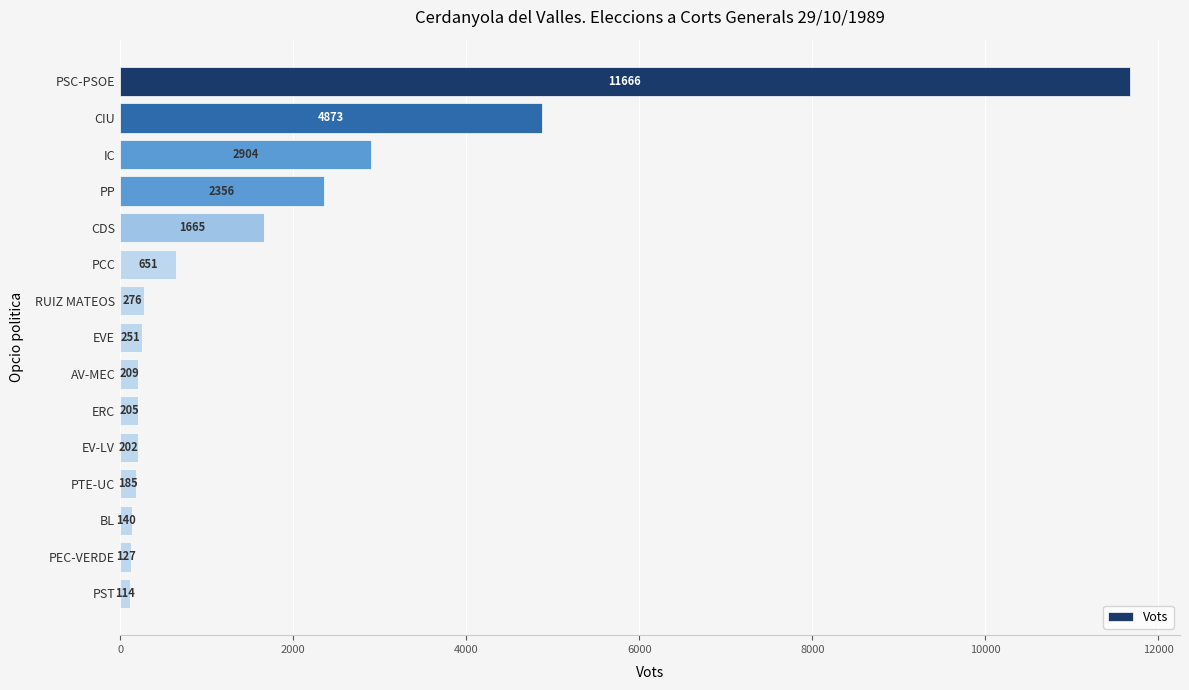

What is the value of the 7th bar from the top?

276